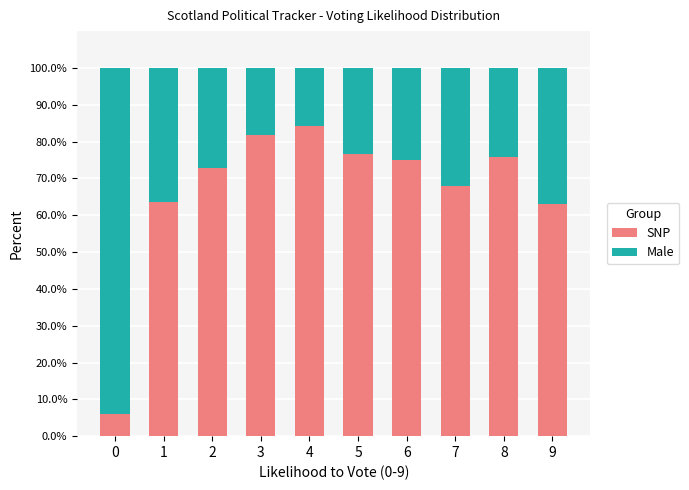

What is the total value across all series at 1?

100.0